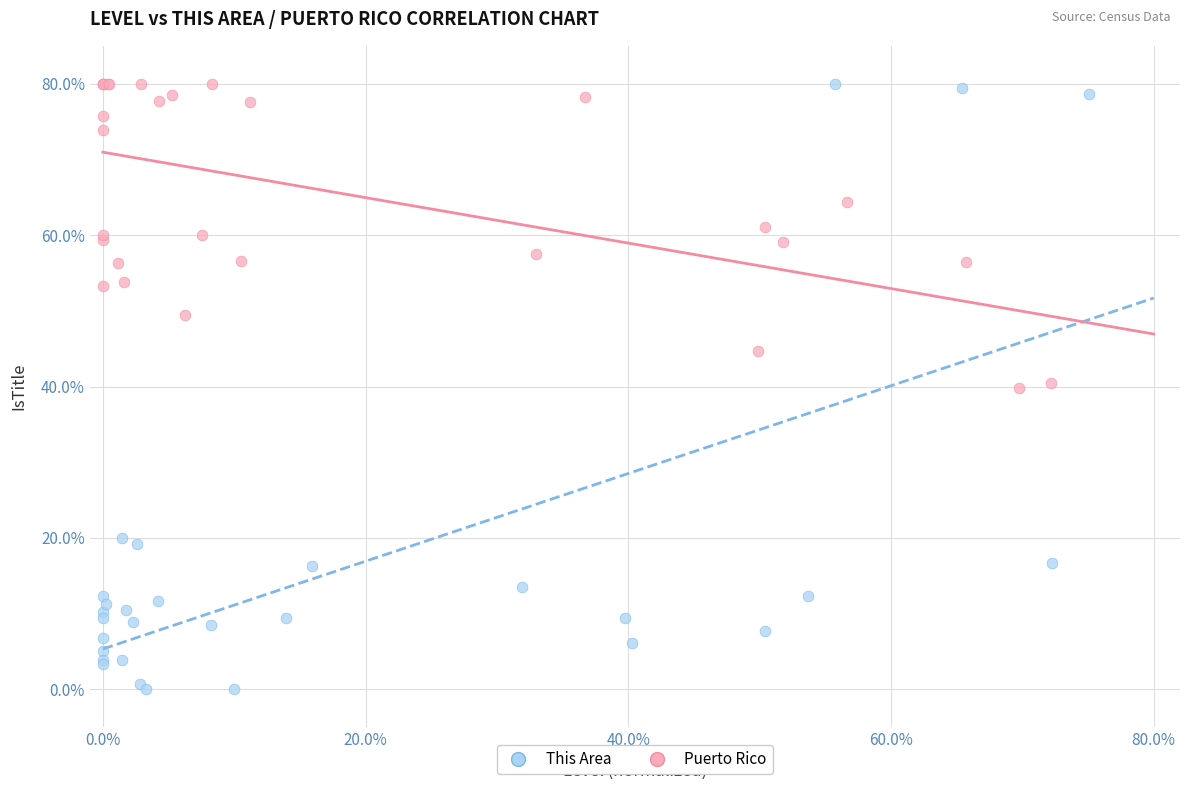

Which series has the largest Y range (max minus min)?

This Area